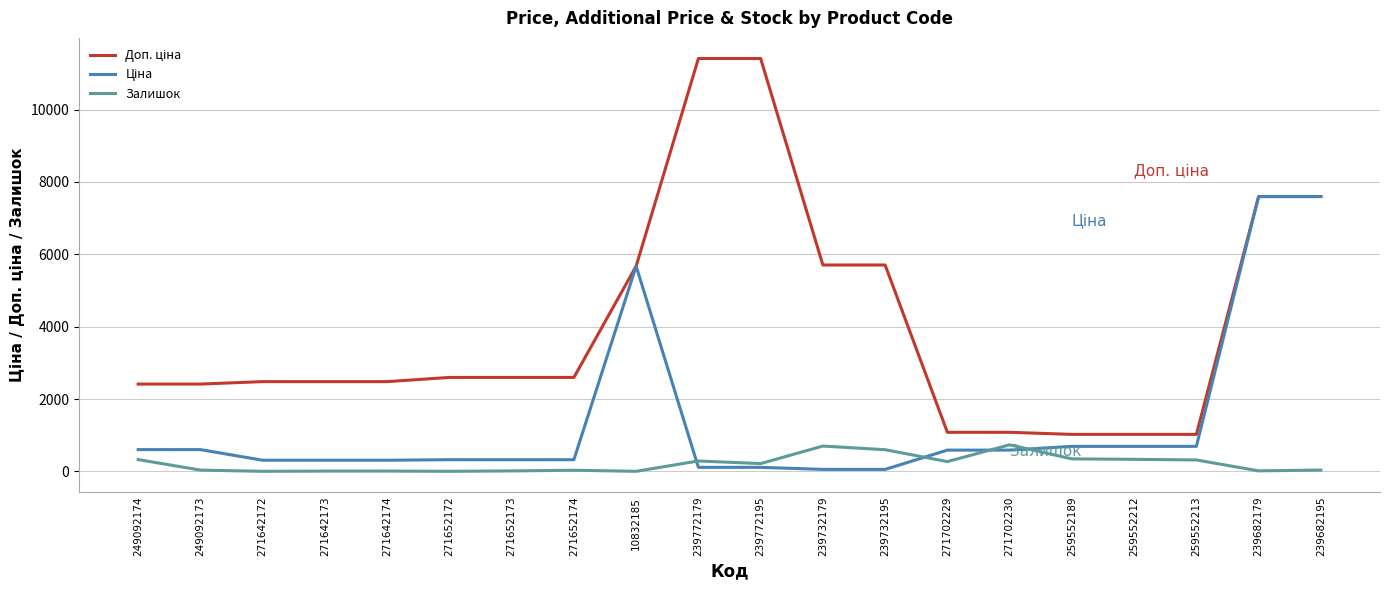

What is the total value across all series at 249092174?

3346.6